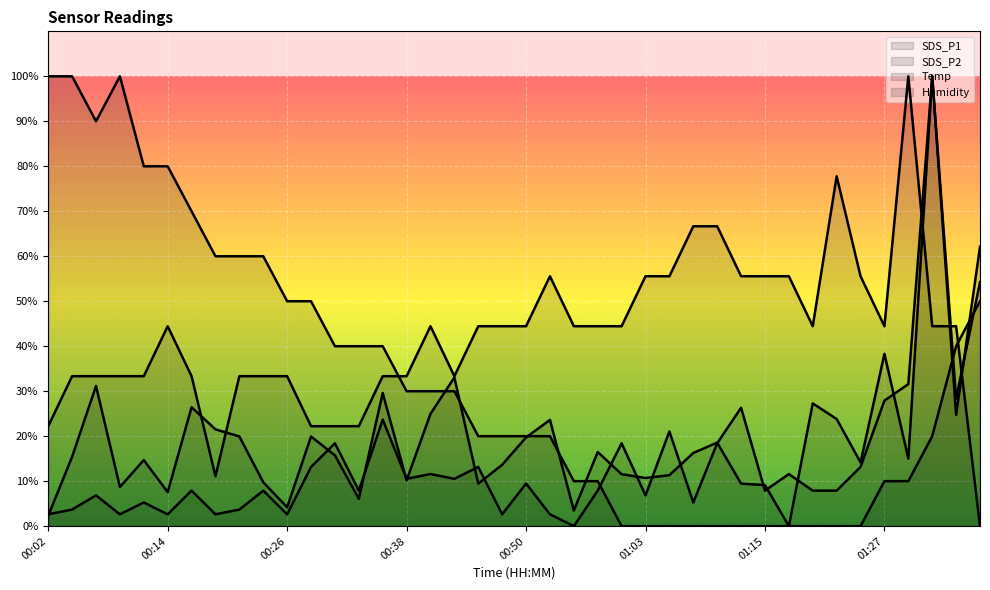

Reading left to right, what are all the values shown in this chart?

SDS_P1: 2.3	15.4	31.2	8.7	14.7	7.6	26.4	21.5	19.9	9.8	4.2	19.9	15.7	6.1	29.6	10.2	25.0	33.1	9.4	13.6	19.7	23.6	3.5	16.5	11.5	10.7	11.3	16.3	18.6	9.4	9.1	0.0	27.3	23.8	14.2	38.3	15.0	100.0	28.3	54.2
SDS_P2: 2.6	3.7	6.8	2.6	5.3	2.6	7.9	2.6	3.7	7.9	2.6	13.2	18.4	7.9	23.7	10.5	11.6	10.5	13.2	2.6	9.5	2.6	0.0	7.9	18.4	6.8	21.1	5.3	18.4	26.3	7.9	11.6	7.9	7.9	13.2	27.9	31.6	100.0	24.7	62.1
Temp: 100.0	100.0	90.0	100.0	80.0	80.0	70.0	60.0	60.0	60.0	50.0	50.0	40.0	40.0	40.0	30.0	30.0	30.0	20.0	20.0	20.0	20.0	10.0	10.0	0.0	0.0	0.0	0.0	0.0	0.0	0.0	0.0	0.0	0.0	0.0	10.0	10.0	20.0	40.0	50.0
Humidity: 22.2	33.3	33.3	33.3	33.3	44.4	33.3	11.1	33.3	33.3	33.3	22.2	22.2	22.2	33.3	33.3	44.4	33.3	44.4	44.4	44.4	55.6	44.4	44.4	44.4	55.6	55.6	66.7	66.7	55.6	55.6	55.6	44.4	77.8	55.6	44.4	100.0	44.4	44.4	0.0